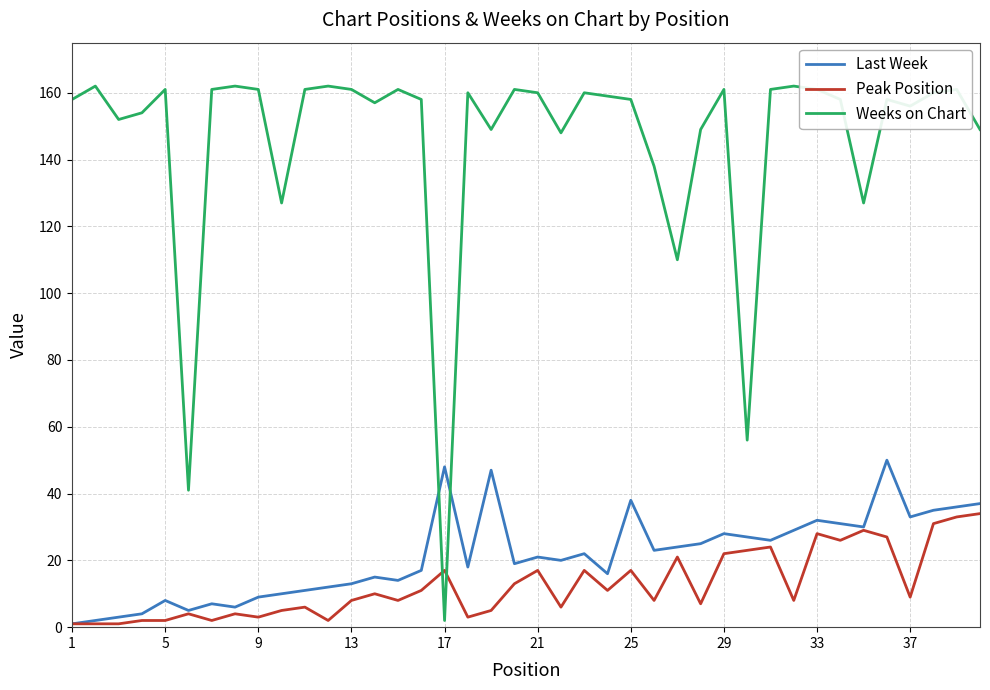

Which series ends up on top after the final intersection of Peak Position and Weeks on Chart?

Weeks on Chart